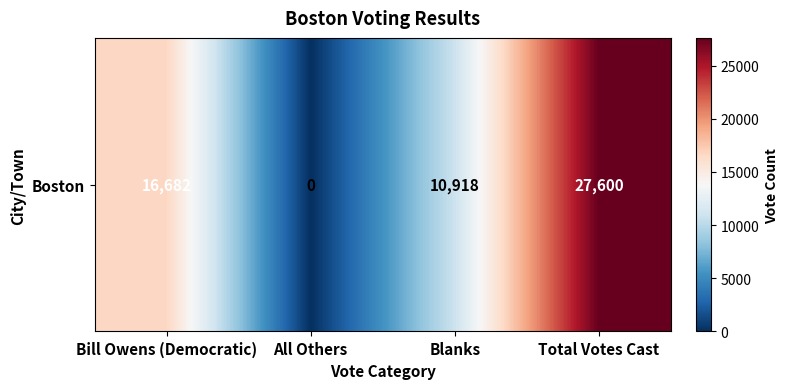

What is the ratio of the value at Total Votes Cast to the value at Blanks?

2.5